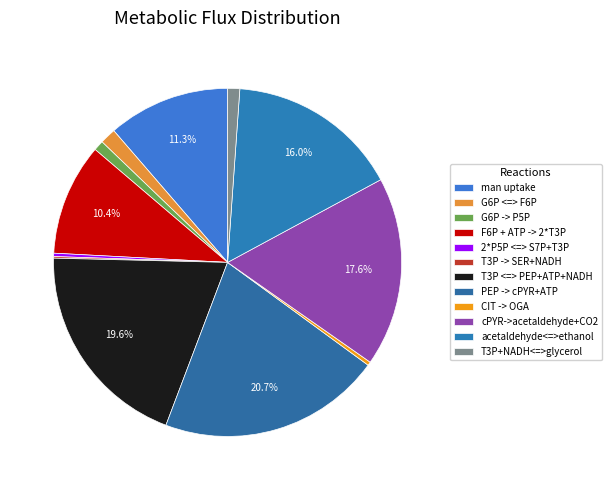

Count the number of slices in the pie.

12